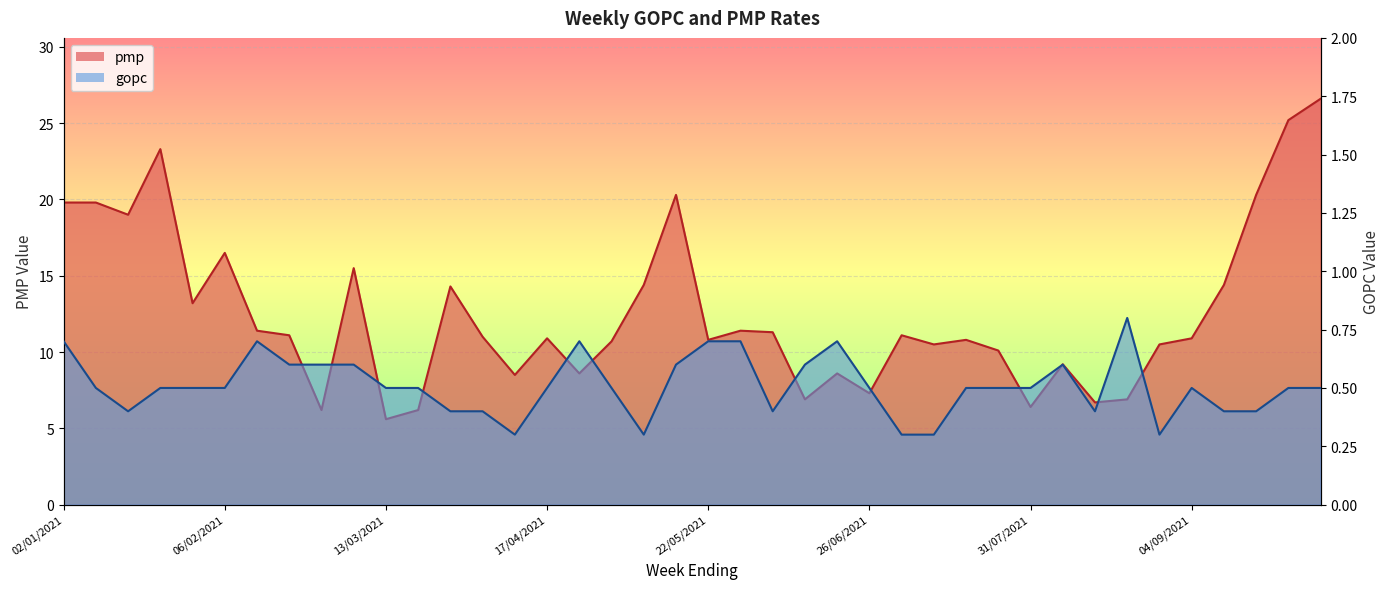

Which category has the lowest value in the pmp series?

13/03/2021